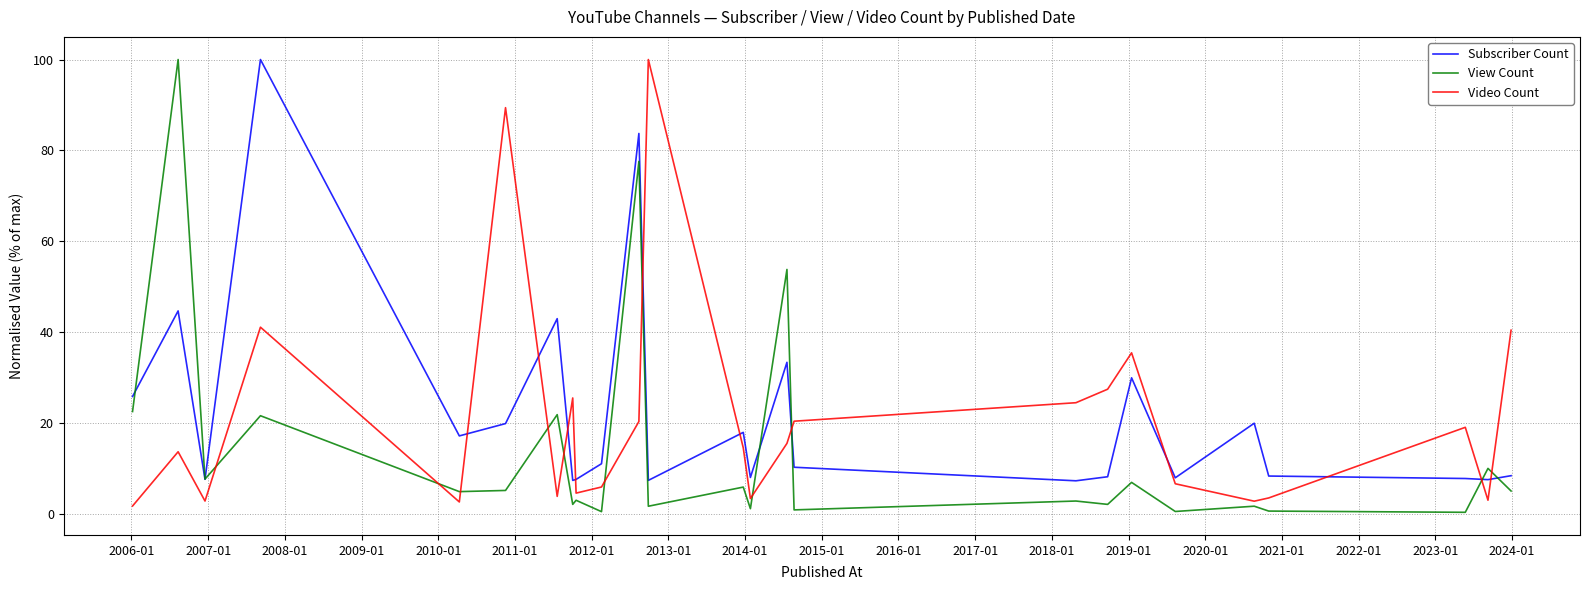

What is the minimum value for Subscriber Count?

7.2